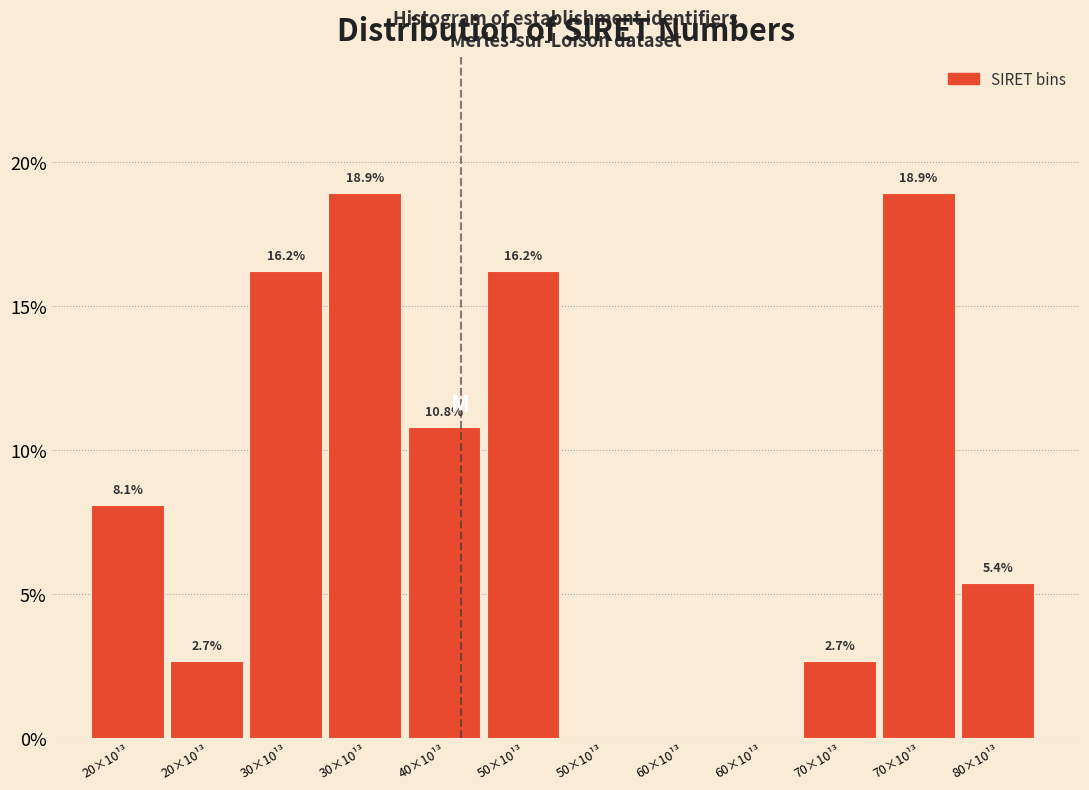

Are the bars horizontal?

No